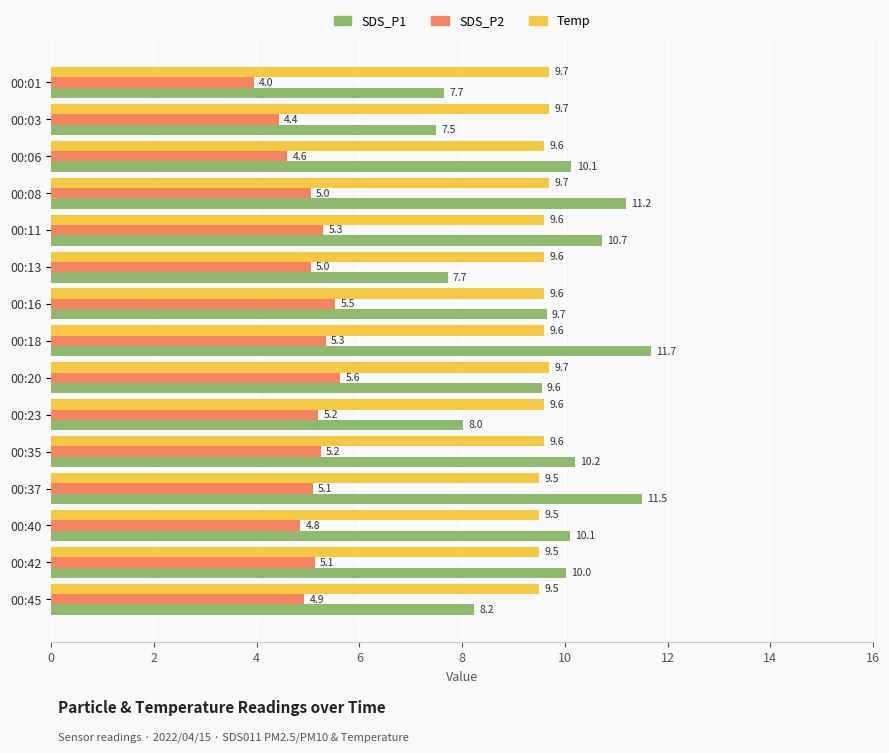

Which series changed the most between 00:11 and 00:37?

SDS_P1